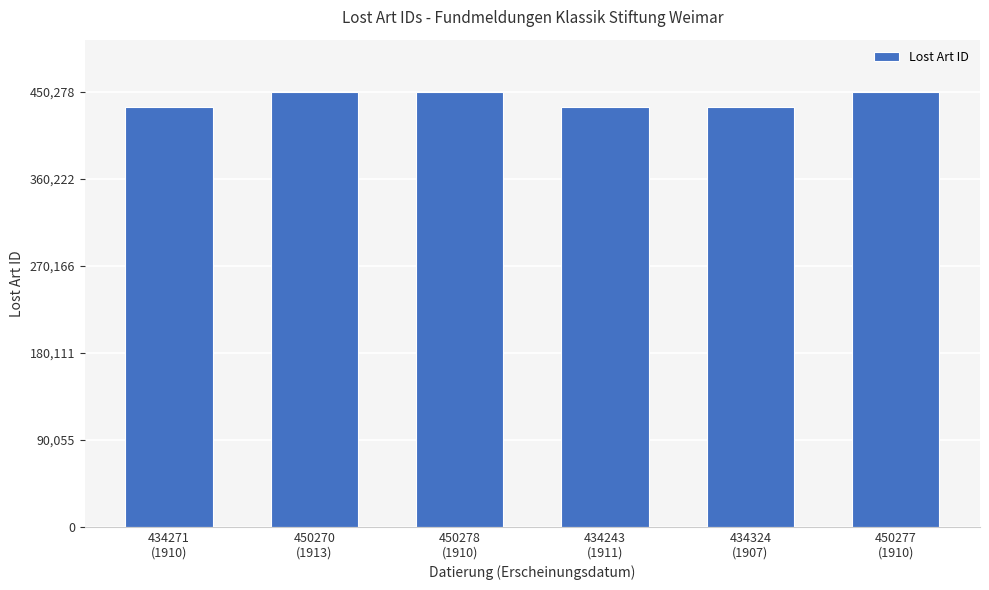

What is the minimum value shown in the chart?

434243